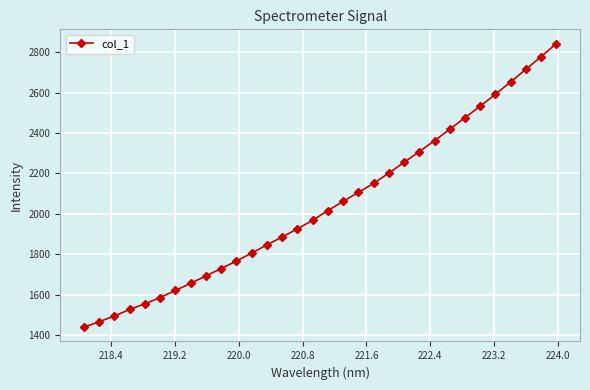

True or false: there are more than 2 points higher than both neighbors.

False